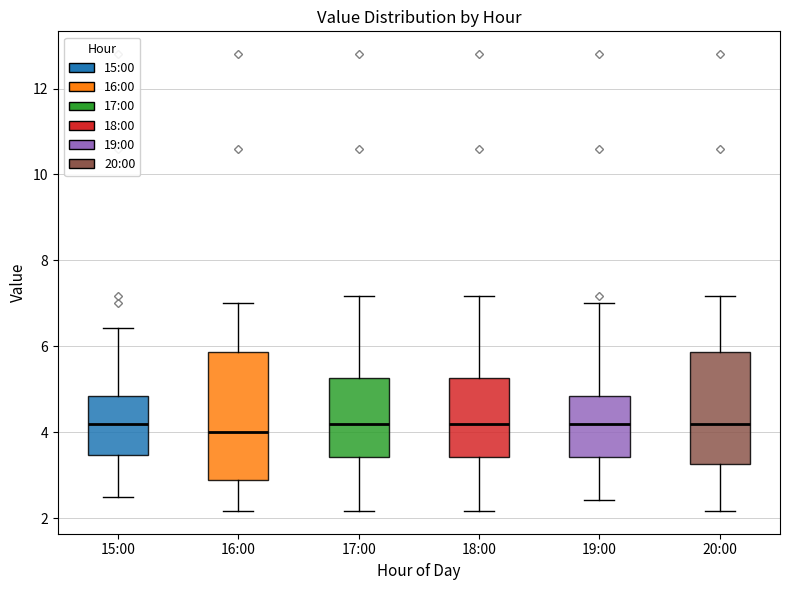

Reading left to right, read every box against the y-axis: the position of its median line, the range the box covers, and the ends of its whiskers. The values are not printed on the chart, so give them approximately, as read against the axis.

15:00: median 4.2, box 3.4 to 4.8, whiskers 2.6 to 6.4
16:00: median 4.0, box 3.0 to 5.8, whiskers 2.2 to 7.0
17:00: median 4.2, box 3.4 to 5.2, whiskers 2.2 to 7.2
18:00: median 4.2, box 3.4 to 5.2, whiskers 2.2 to 7.2
19:00: median 4.2, box 3.4 to 4.8, whiskers 2.4 to 7.0
20:00: median 4.2, box 3.2 to 5.8, whiskers 2.2 to 7.2